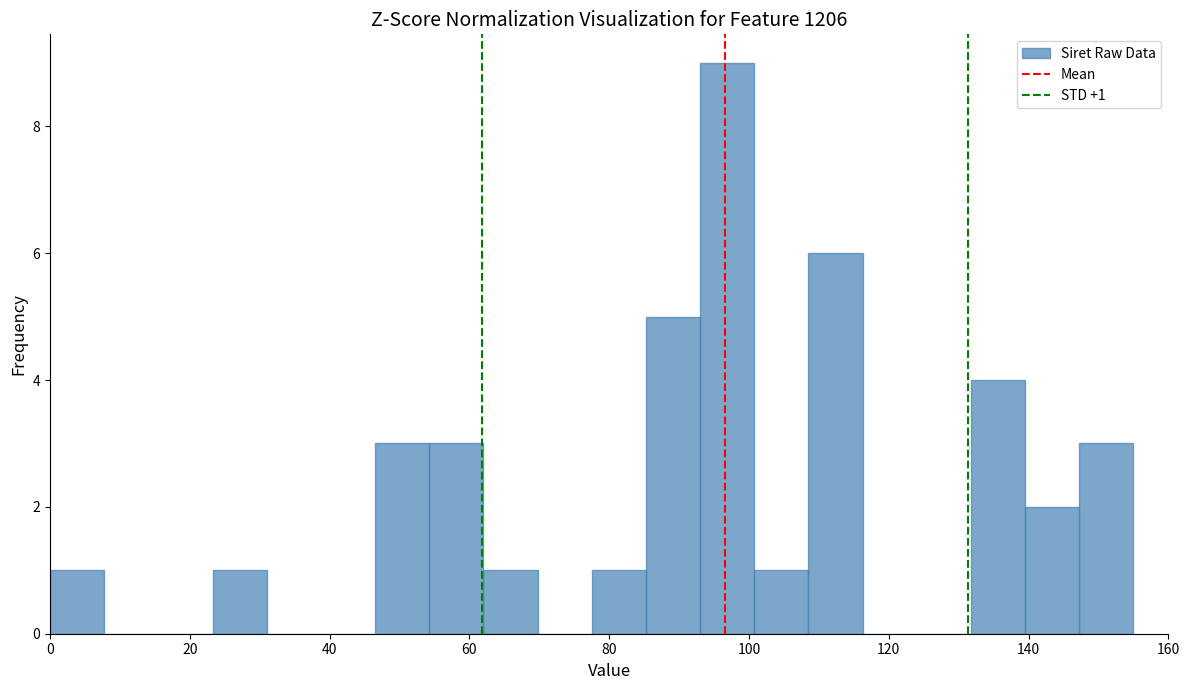

Read against the x-axis, roughly where is the centre of the tallest bar?

96